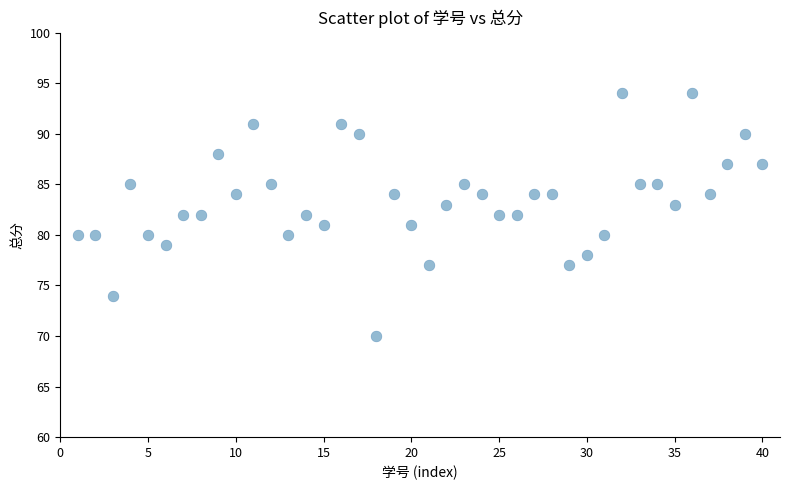

What is the range of X values (max minus min)?

39